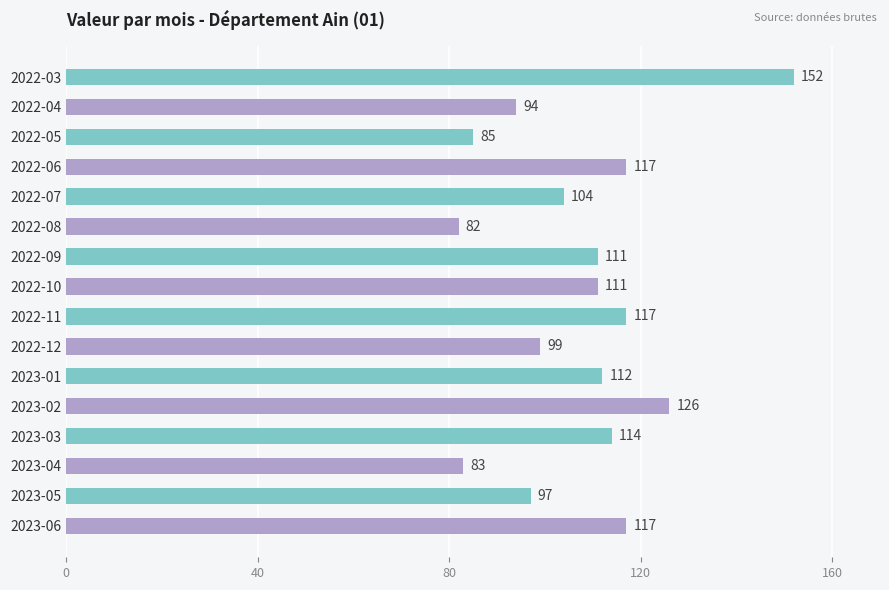

Which has a higher value, 2022-08 or 2023-06?

2023-06